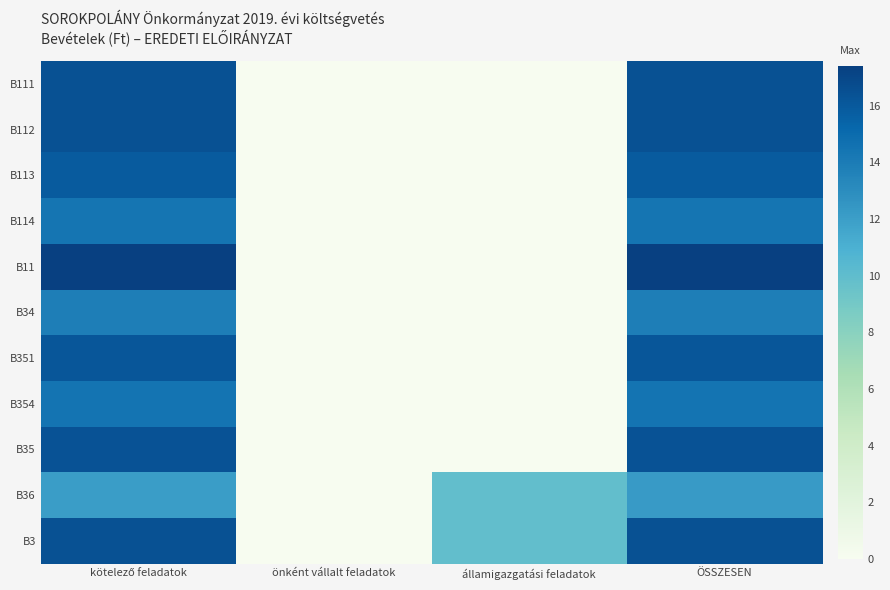

Count the number of data series in this chart.

11